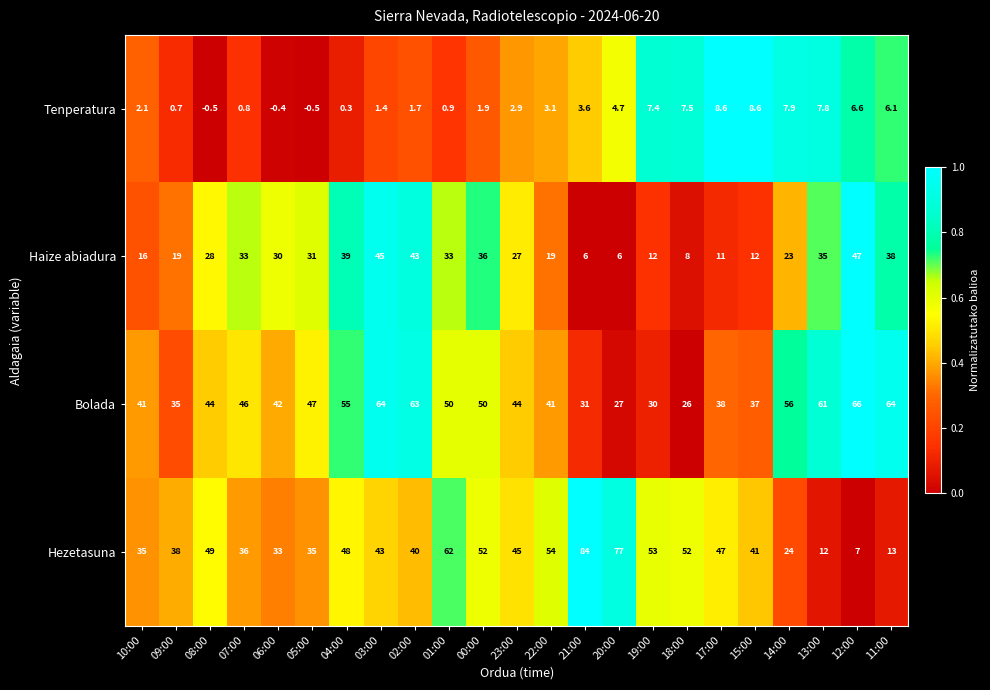

What is the difference between the second highest and second lowest values in the Haize abiadura series?

39.0